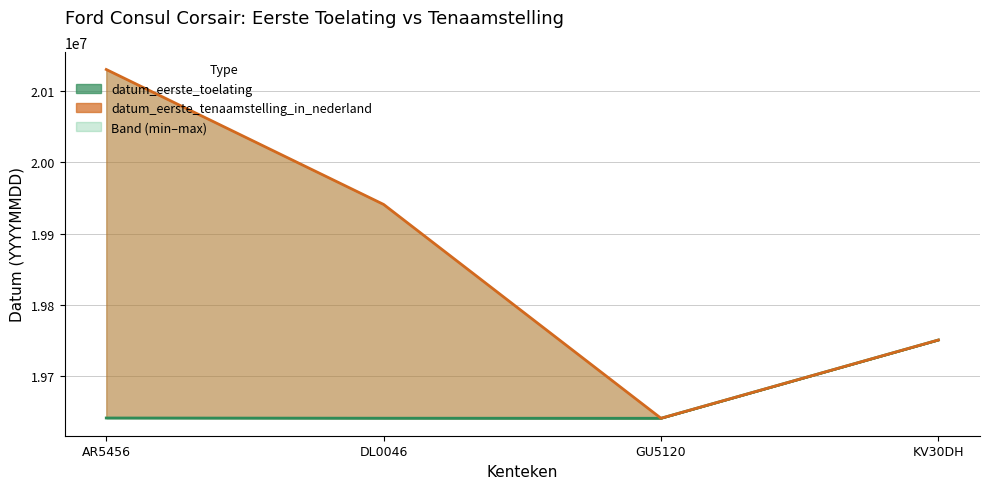

True or false: datum_eerste_tenaamstelling_in_nederland and datum_eerste_toelating intersect in this chart.

False